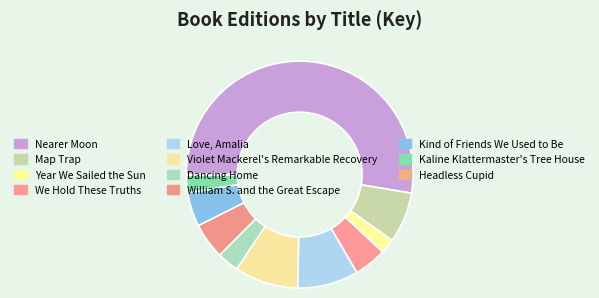

The Violet Mackerel's Remarkable Recovery slice represents 9% of the pie. True or false?

True